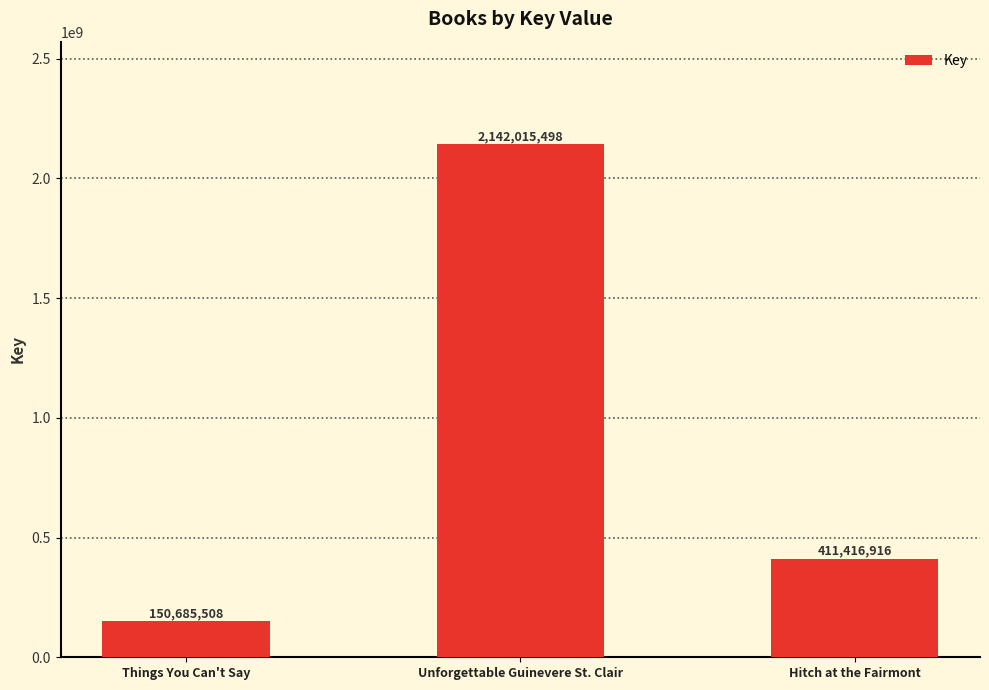

Where is the data nearest to the value 1146350503?

Hitch at the Fairmont